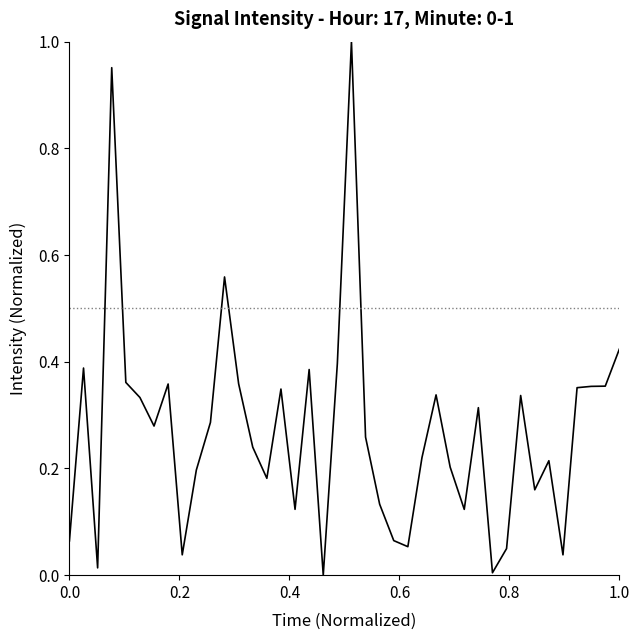

What is the difference between the maximum and minimum values?

1.0